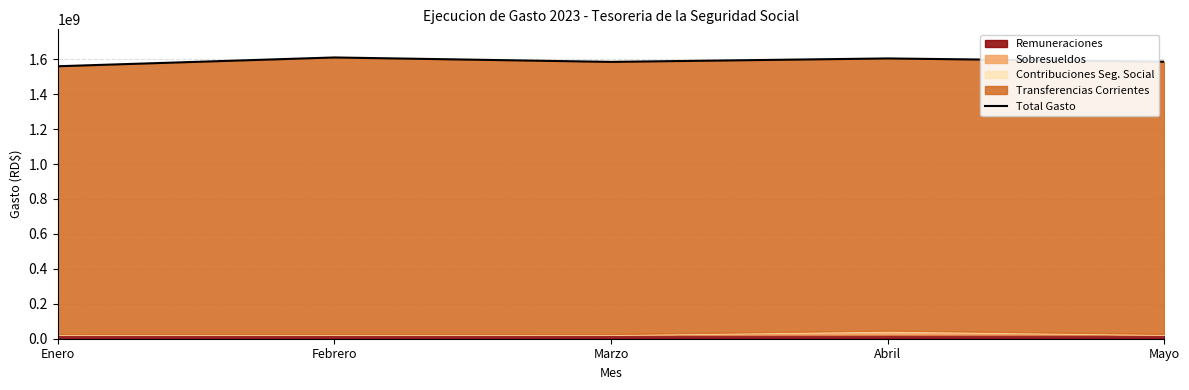

How many lines are shown in the chart?

1